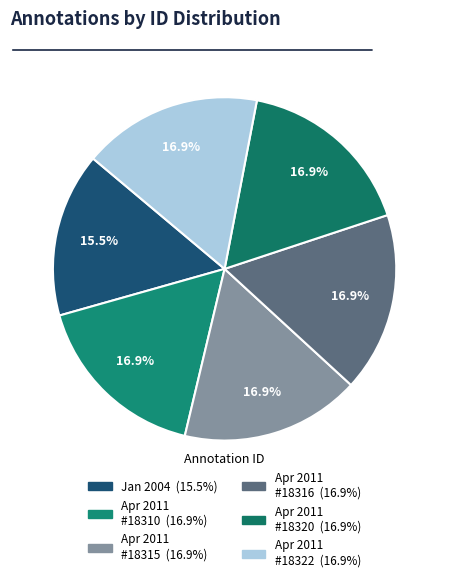

Count the number of slices in the pie.

6